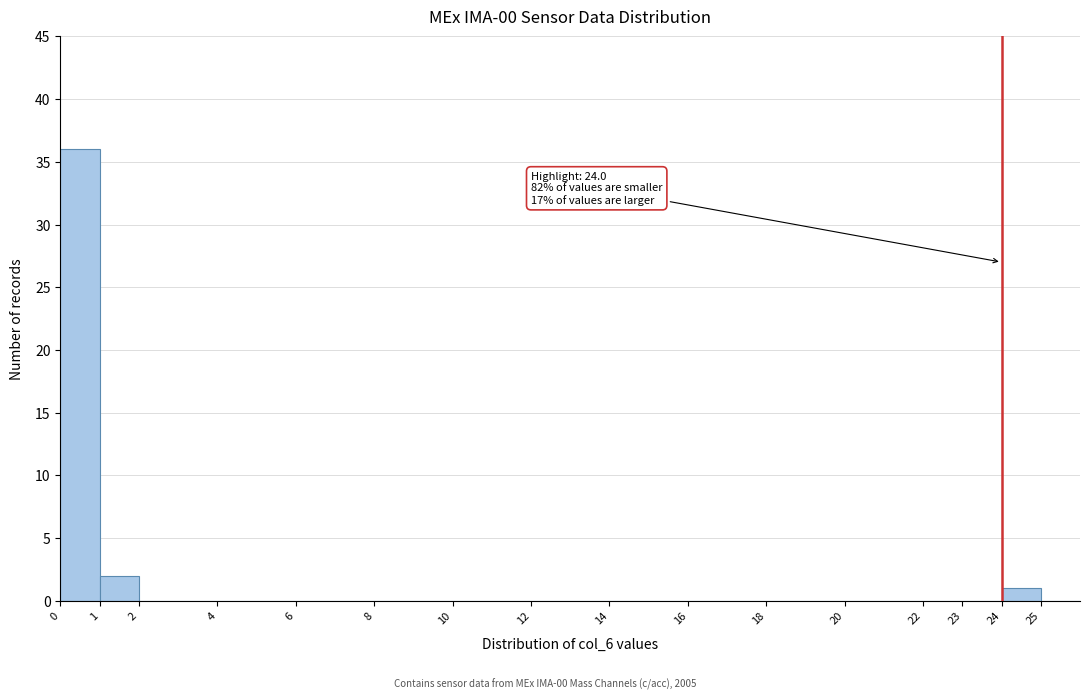

Which range on the x-axis has the tallest bar?

0 to 1